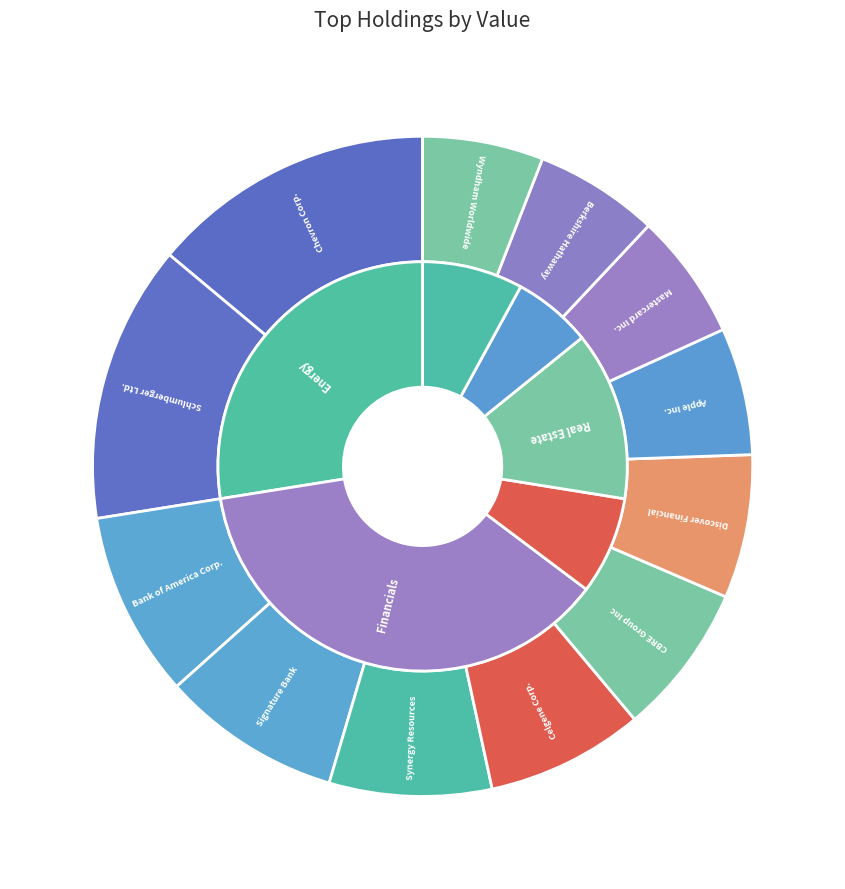

To the nearest percent, what is the combined percentage of Discover Financial and Bank of America Corp.?

16%